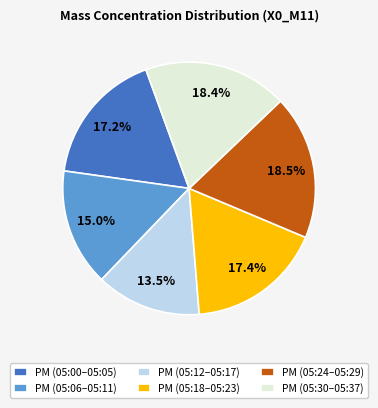

Is the sum of PM (05:18–05:23) and PM (05:24–05:29) greater than half?

No